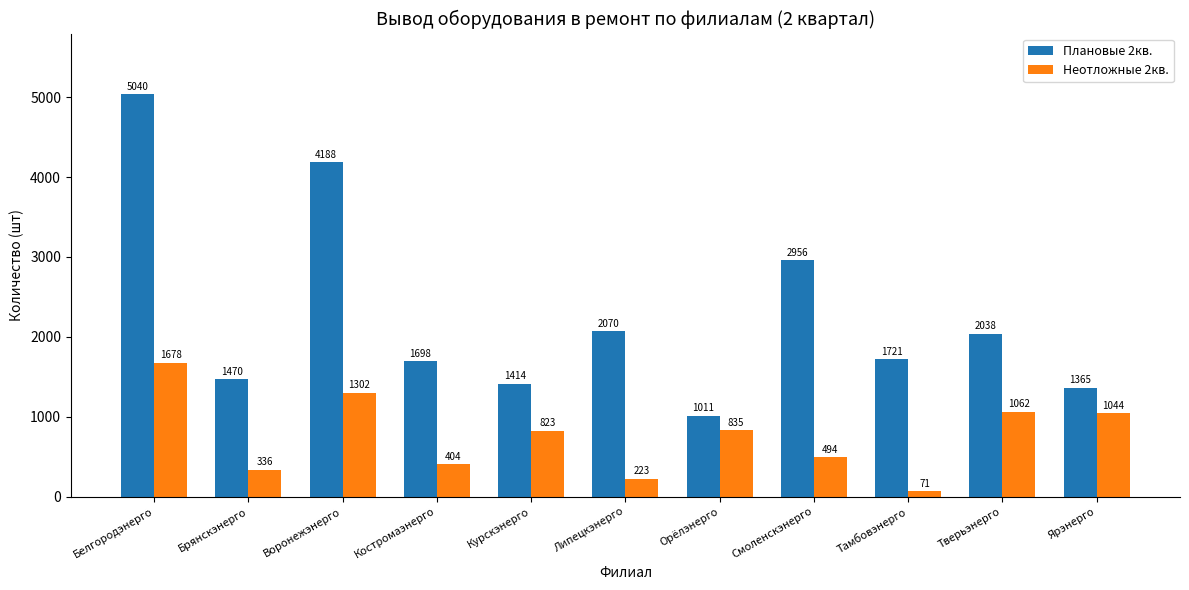

Is it true that Плановые 2кв. equals 4507 at Смоленскэнерго?

False